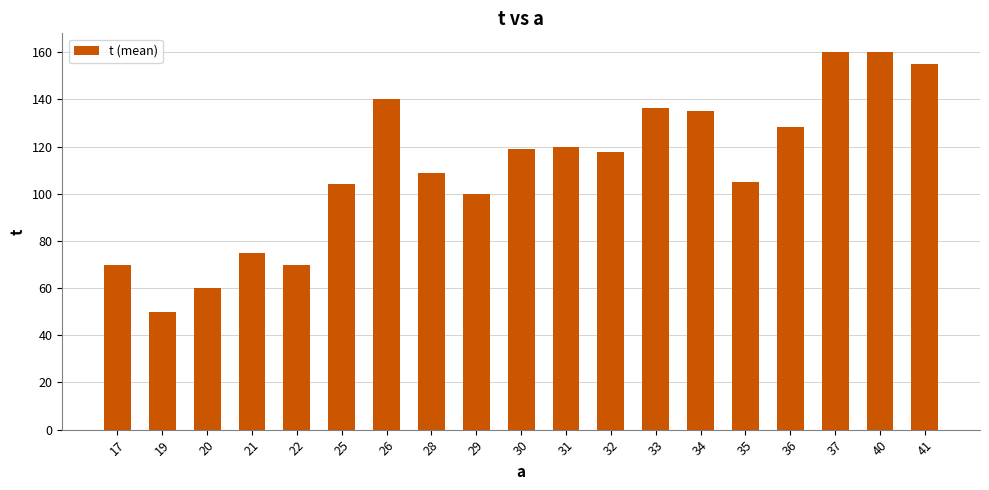

What is the approximate value at 21?

75.0